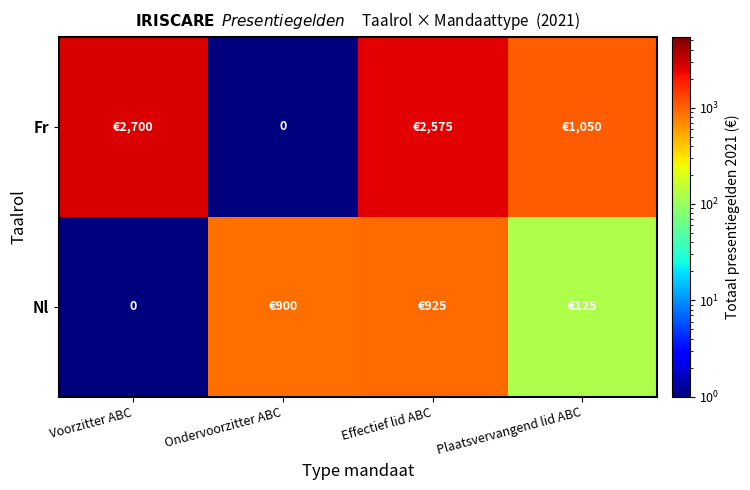

What is the approximate value of Nl at Ondervoorzitter ABC?

900.0